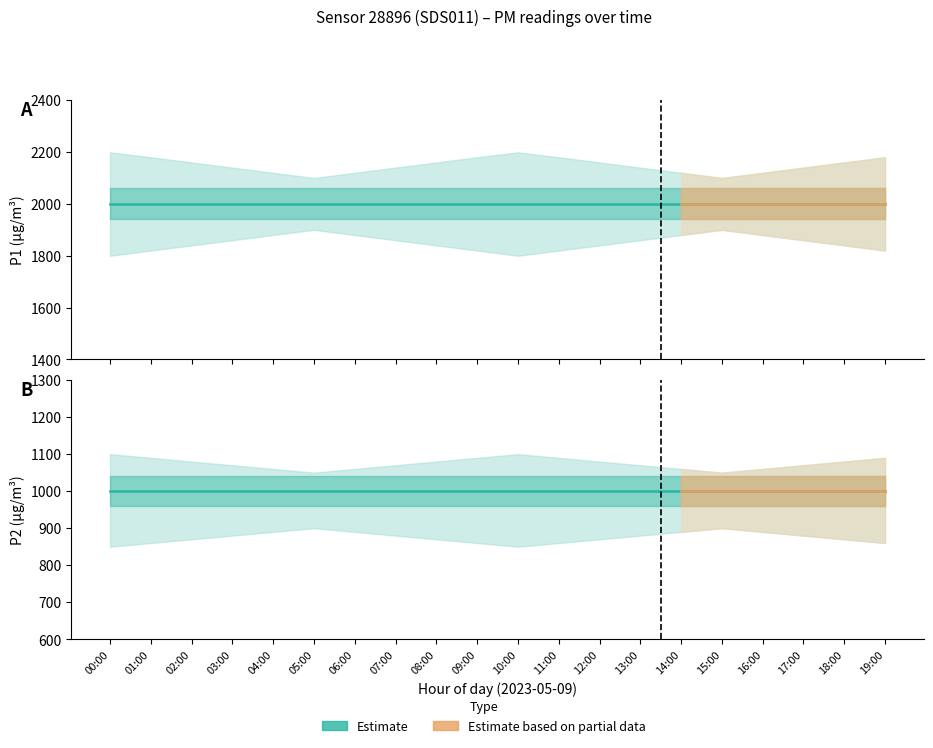

What is the difference between the highest and lowest values at 09:00?

1000.0